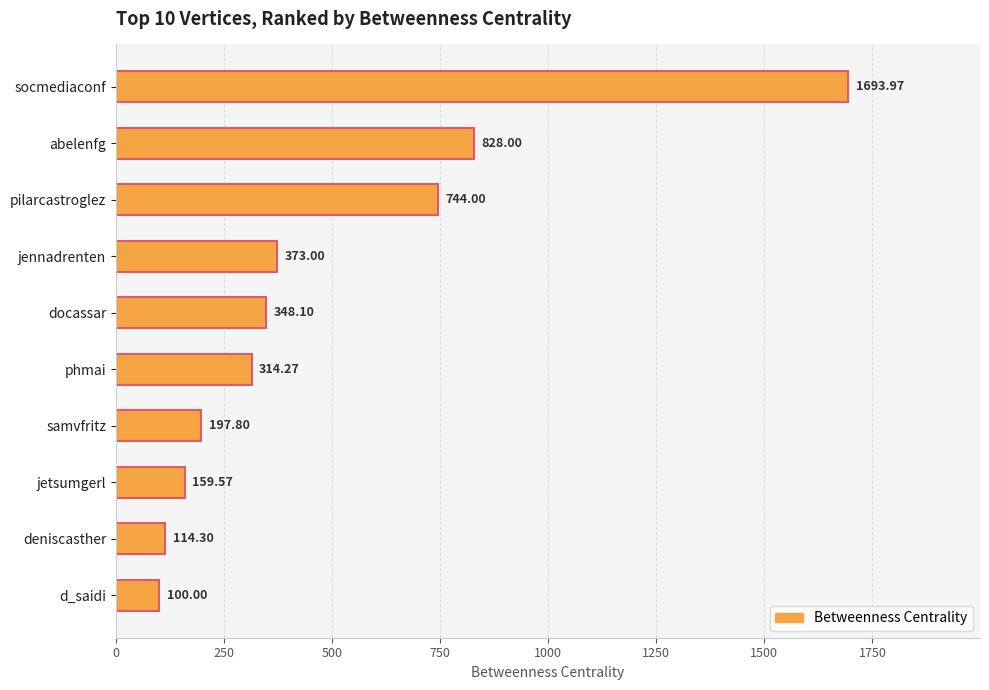

What is the sum of all values?

4873.0